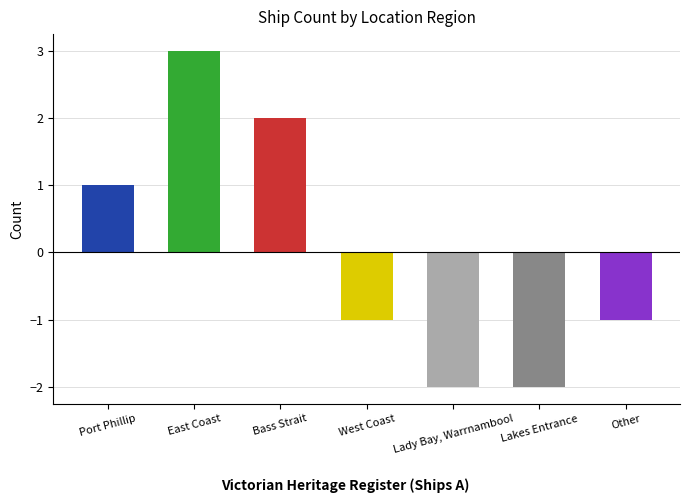

Reading left to right, list all the values displayed in this chart.

1	3	2	-1	-2	-2	-1